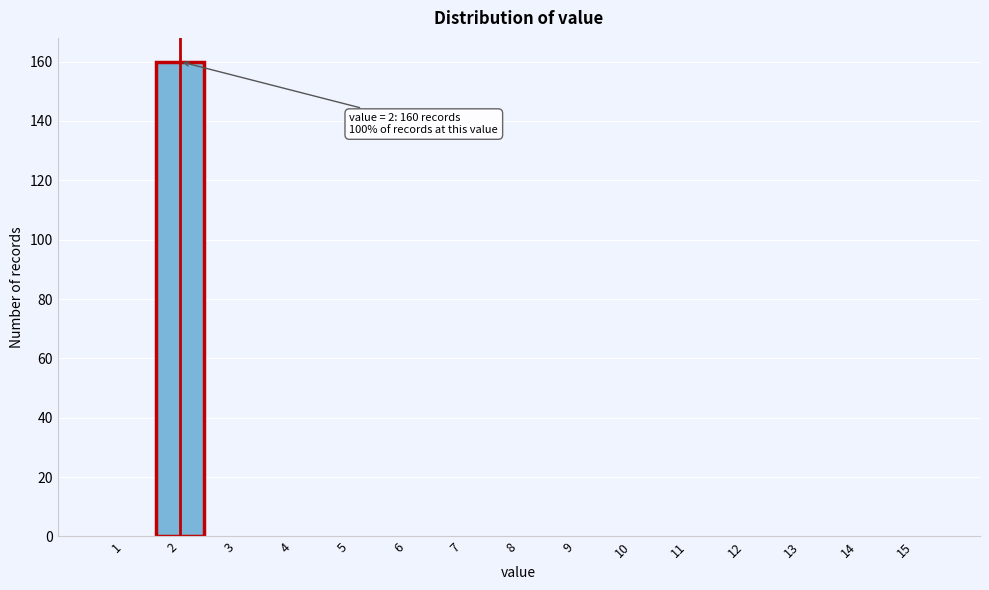

Reading left to right, transcribe all the data shown in this chart.

1=0	2=160	3=0	4=0	5=0	6=0	7=0	8=0	9=0	10=0	11=0	12=0	13=0	14=0	15=0